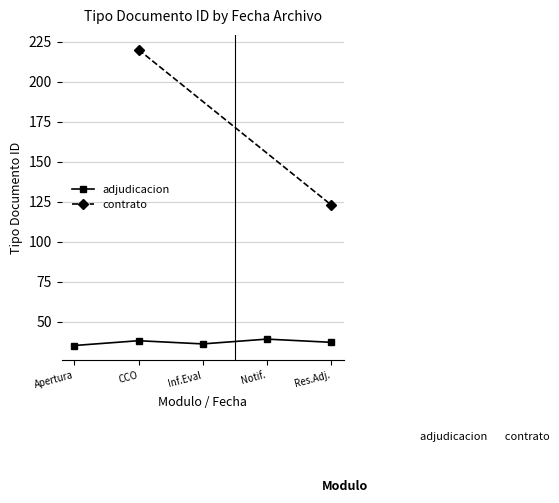

What value does the adjudicacion series have at Apertura?

35